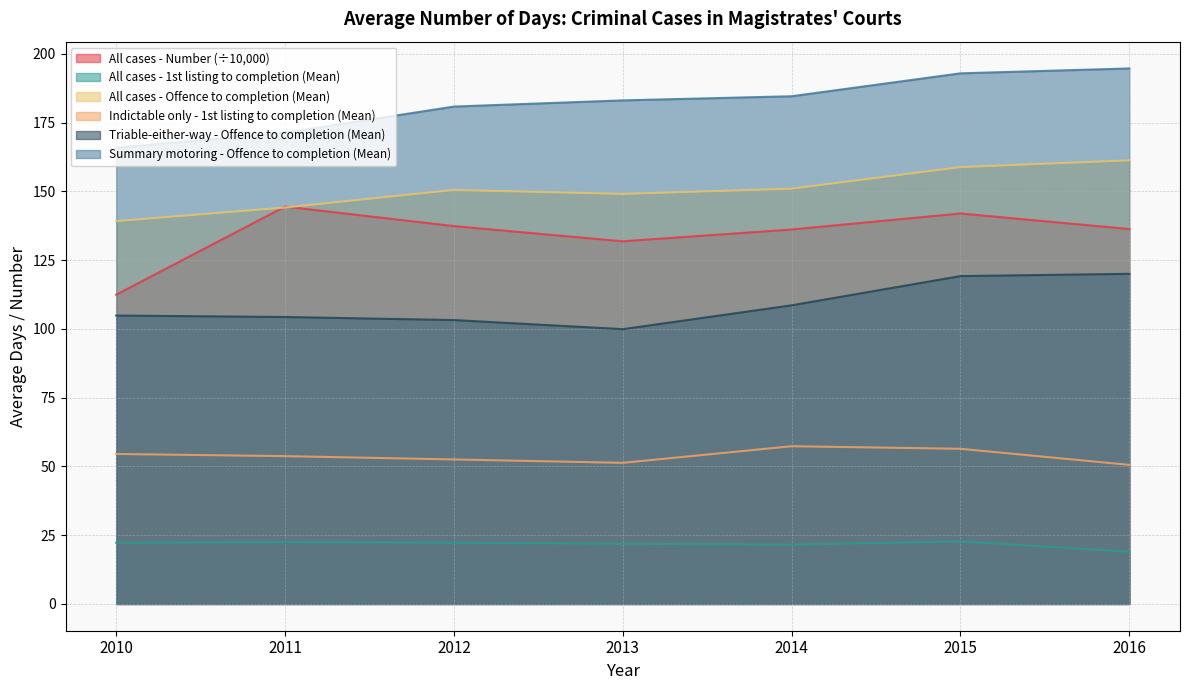

What is the maximum value shown in the chart?

194.7